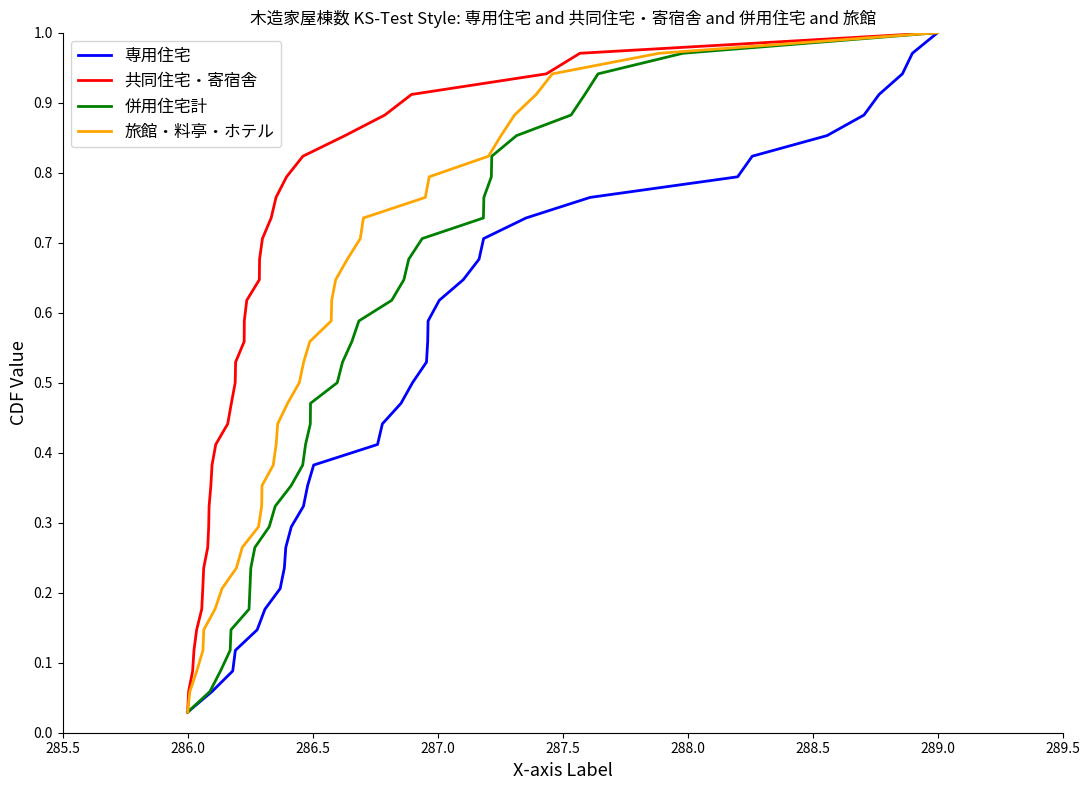

At which label is 専用住宅 closest to 0?

286.0